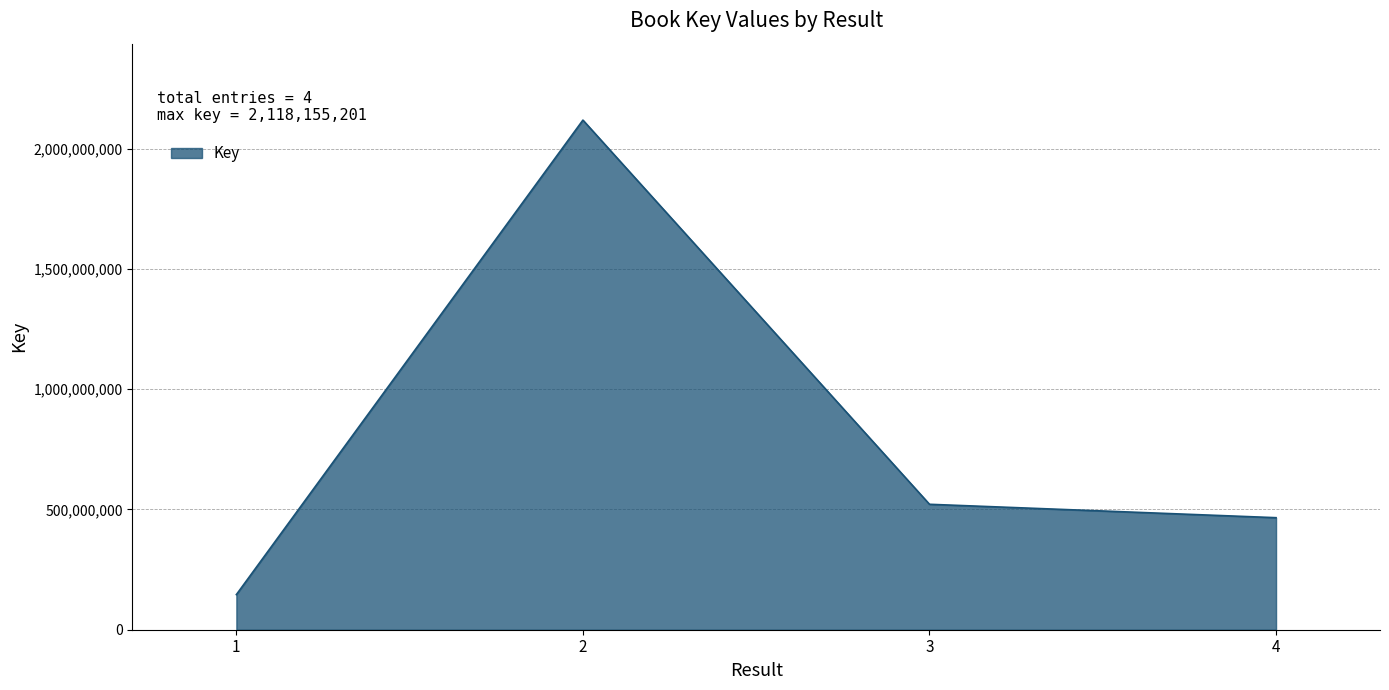

True or false: the data shows 529291734 at 2.

False